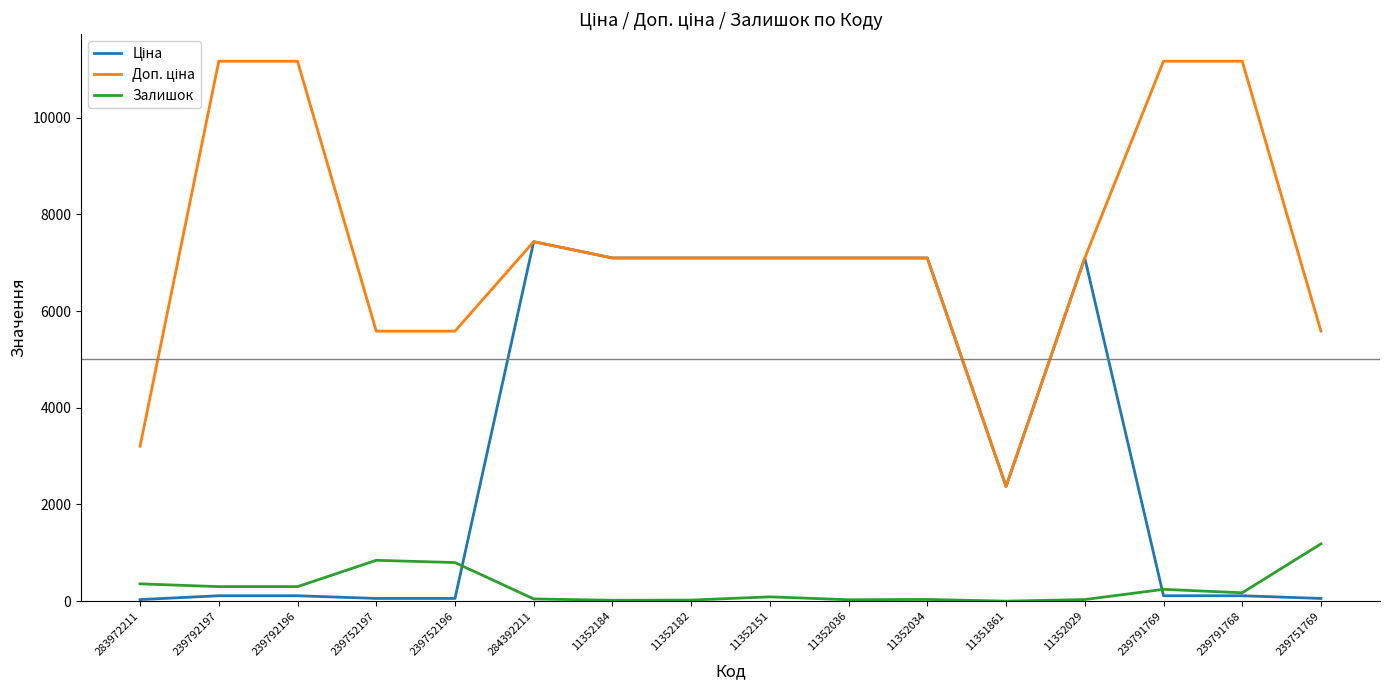

In Залишок, how many points are higher than both neighbors (excluding endpoints)?

4